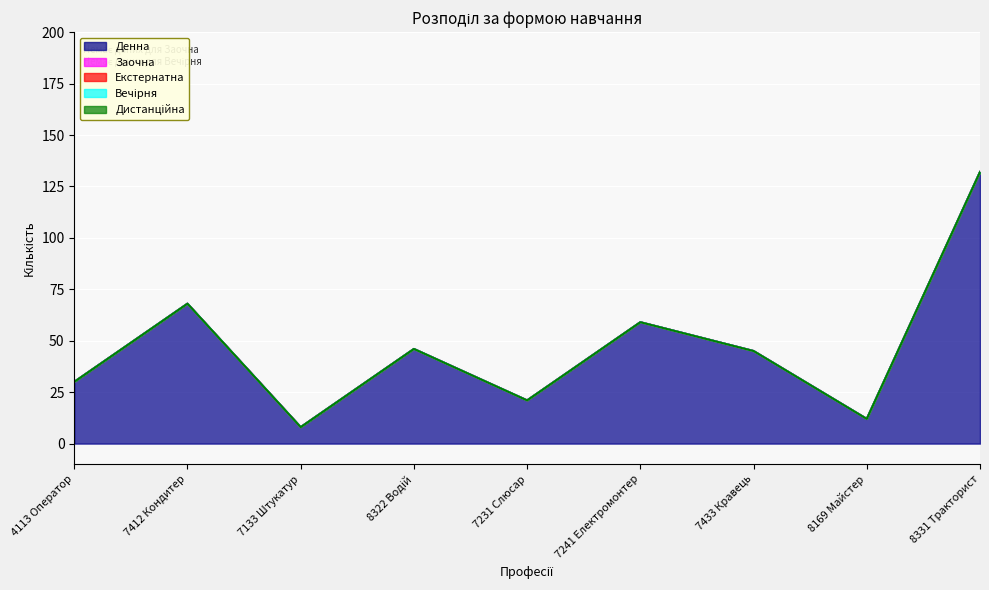

What is the spread (max minus min) of values at 7133 Штукатур?

8